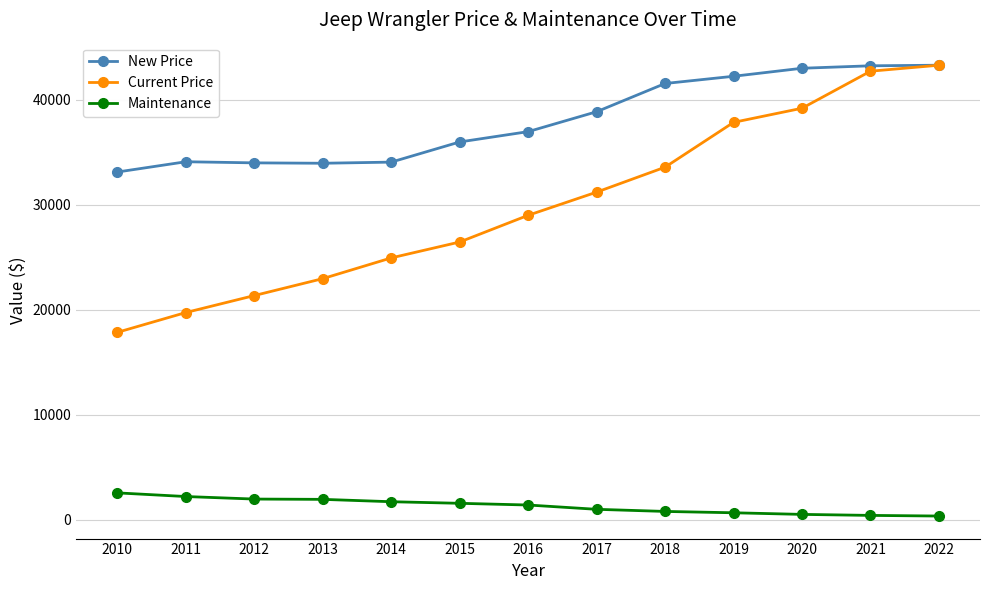

What is the maximum value for Current Price?

43299